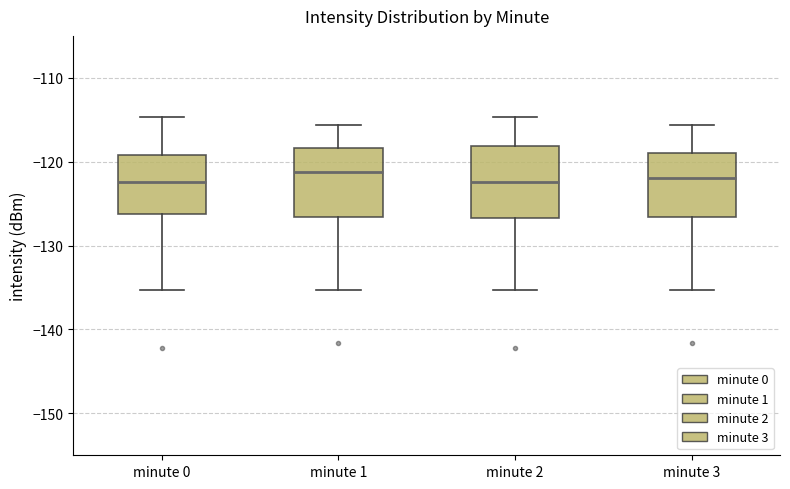

Reading left to right, read every box against the y-axis: the position of its median line, the range the box covers, and the ends of its whiskers. The values are not printed on the chart, so give them approximately, as read against the axis.

minute 0: median -122, box -126 to -119, whiskers -135 to -115
minute 1: median -121, box -127 to -118, whiskers -135 to -116
minute 2: median -122, box -127 to -118, whiskers -135 to -115
minute 3: median -122, box -127 to -119, whiskers -135 to -116